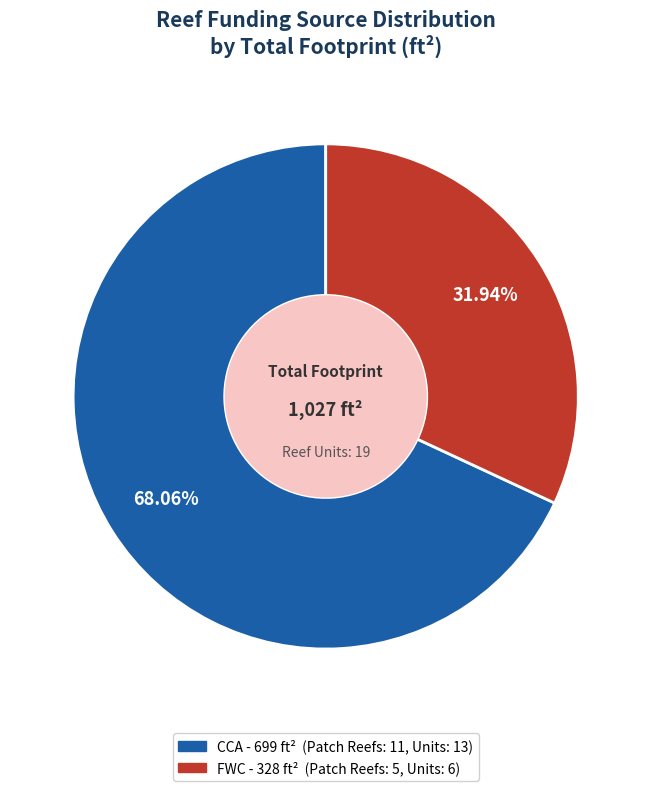

Which slice is the largest?

CCA